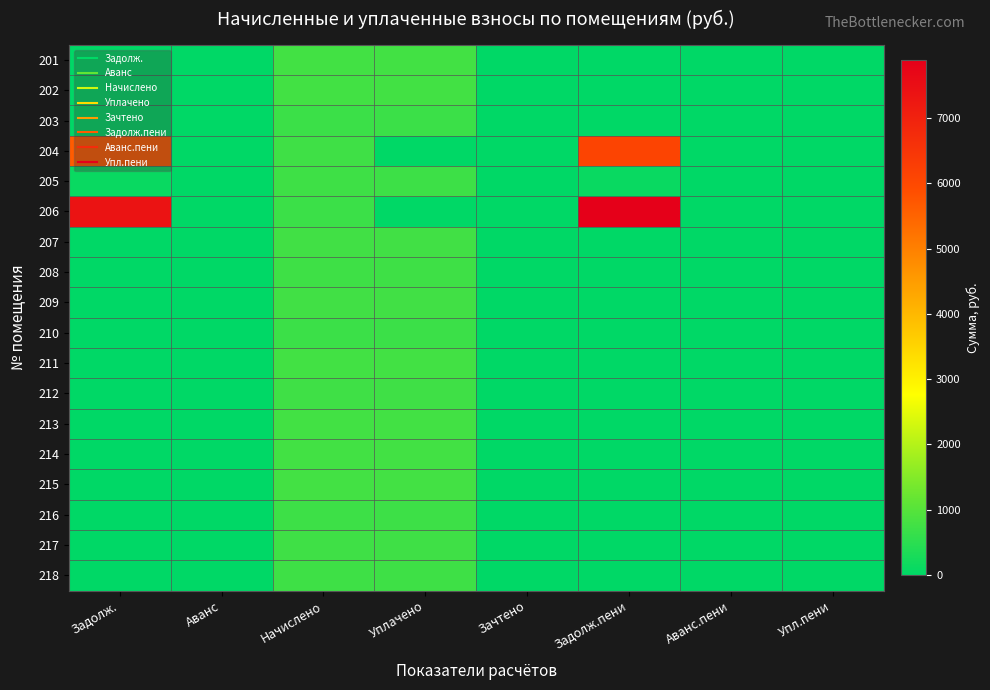

Reading right to left, what are all the values shown in this chart?

201: Упл.пени=0.0	Аванс.пени=0.0	Задолж.пени=0.0	Зачтено=0.0	Уплачено=773.0	Начислено=773.0	Аванс=0.0	Задолж.=0.0
202: Упл.пени=0.0	Аванс.пени=0.0	Задолж.пени=0.0	Зачтено=0.0	Уплачено=781.3	Начислено=781.3	Аванс=0.0	Задолж.=0.0
203: Упл.пени=0.0	Аванс.пени=0.0	Задолж.пени=0.0	Зачтено=0.0	Уплачено=706.9	Начислено=706.9	Аванс=0.0	Задолж.=0.0
204: Упл.пени=0.0	Аванс.пени=0.0	Задолж.пени=6121.2	Зачтено=0.0	Уплачено=0.0	Начислено=744.1	Аванс=0.0	Задолж.=5636.7
205: Упл.пени=0.0	Аванс.пени=0.0	Задолж.пени=122.0	Зачтено=0.0	Уплачено=717.2	Начислено=731.7	Аванс=0.0	Задолж.=122.0
206: Упл.пени=0.0	Аванс.пени=0.0	Задолж.пени=7884.5	Зачтено=0.0	Уплачено=0.0	Начислено=706.9	Аванс=0.0	Задолж.=7388.4
207: Упл.пени=0.0	Аванс.пени=0.0	Задолж.пени=0.0	Зачтено=0.0	Уплачено=756.5	Начислено=756.5	Аванс=0.0	Задолж.=0.0
208: Упл.пени=0.0	Аванс.пени=0.0	Задолж.пени=0.0	Зачтено=0.0	Уплачено=731.7	Начислено=731.7	Аванс=0.0	Задолж.=0.0
209: Упл.пени=0.0	Аванс.пени=0.0	Задолж.пени=0.0	Зачтено=0.0	Уплачено=756.5	Начислено=756.5	Аванс=0.0	Задолж.=0.0
210: Упл.пени=0.0	Аванс.пени=0.0	Задолж.пени=0.0	Зачтено=0.0	Уплачено=694.5	Начислено=694.5	Аванс=0.0	Задолж.=0.0
211: Упл.пени=0.0	Аванс.пени=0.0	Задолж.пени=0.0	Зачтено=0.0	Уплачено=777.2	Начислено=777.2	Аванс=0.0	Задолж.=0.0
212: Упл.пени=0.0	Аванс.пени=0.0	Задолж.пени=0.0	Зачтено=0.0	Уплачено=744.1	Начислено=744.1	Аванс=0.0	Задолж.=0.0
213: Упл.пени=0.0	Аванс.пени=0.0	Задолж.пени=0.0	Зачтено=0.0	Уплачено=781.3	Начислено=781.3	Аванс=0.0	Задолж.=0.0
214: Упл.пени=0.0	Аванс.пени=0.0	Задолж.пени=0.0	Зачтено=0.0	Уплачено=781.3	Начислено=781.3	Аванс=0.0	Задолж.=0.0
215: Упл.пени=0.0	Аванс.пени=0.0	Задолж.пени=0.0	Зачтено=0.0	Уплачено=785.5	Начислено=785.5	Аванс=0.0	Задолж.=0.0
216: Упл.пени=0.0	Аванс.пени=0.0	Задолж.пени=0.0	Зачтено=0.0	Уплачено=723.5	Начислено=723.5	Аванс=0.0	Задолж.=0.0
217: Упл.пени=0.0	Аванс.пени=0.0	Задолж.пени=0.0	Зачтено=0.0	Уплачено=744.1	Начислено=744.1	Аванс=0.0	Задолж.=0.0
218: Упл.пени=0.0	Аванс.пени=0.0	Задолж.пени=0.0	Зачтено=0.0	Уплачено=731.7	Начислено=731.7	Аванс=0.0	Задолж.=0.0